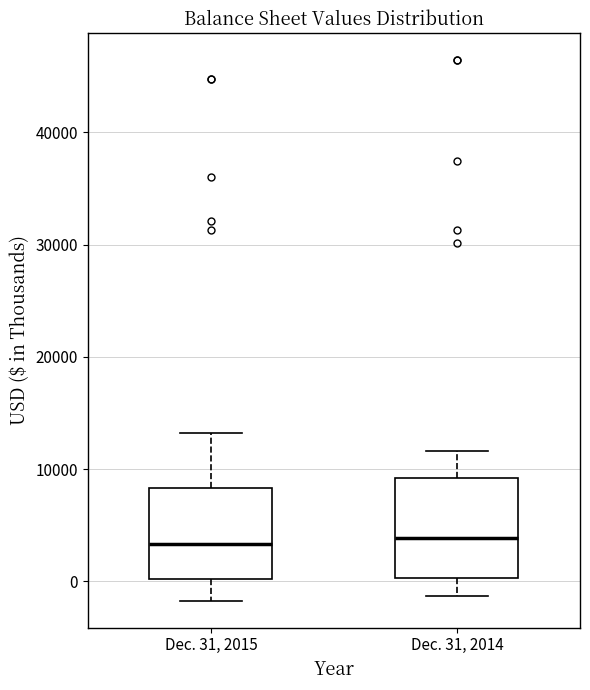

Reading left to right, read every box against the y-axis: the position of its median line, the range the box covers, and the ends of its whiskers. The values are not printed on the chart, so give them approximately, as read against the axis.

Dec. 31, 2015: median 3000, box 0 to 8000, whiskers -2000 to 13000
Dec. 31, 2014: median 4000, box 0 to 9000, whiskers -1000 to 12000